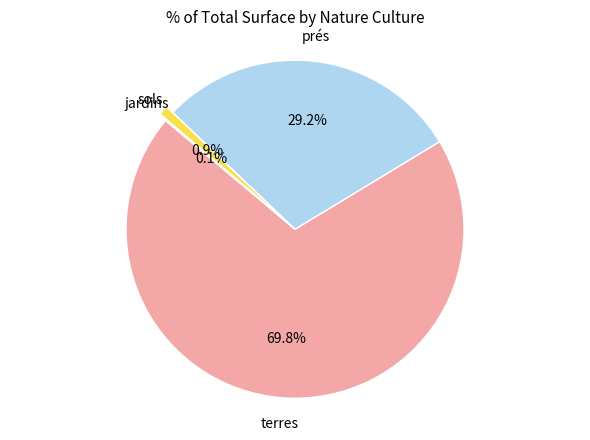

Is there a majority slice in this chart?

Yes